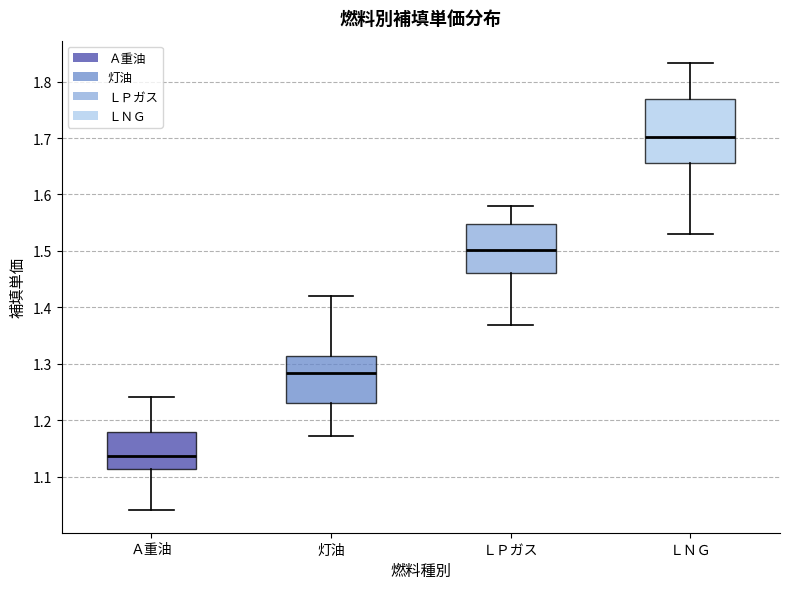

Where is the upper edge of the box for 灯油 on the y-axis? The values are not printed on the chart, so give them approximately, as read against the axis.

1.31